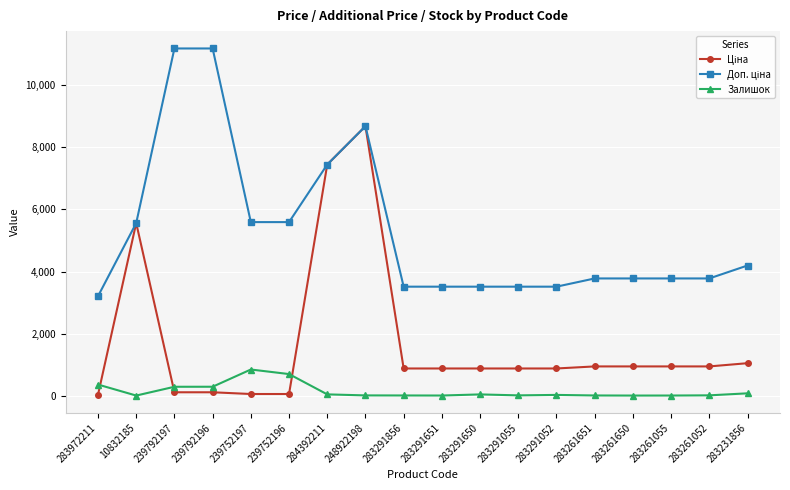

What is the greatest value displayed?

11182.0